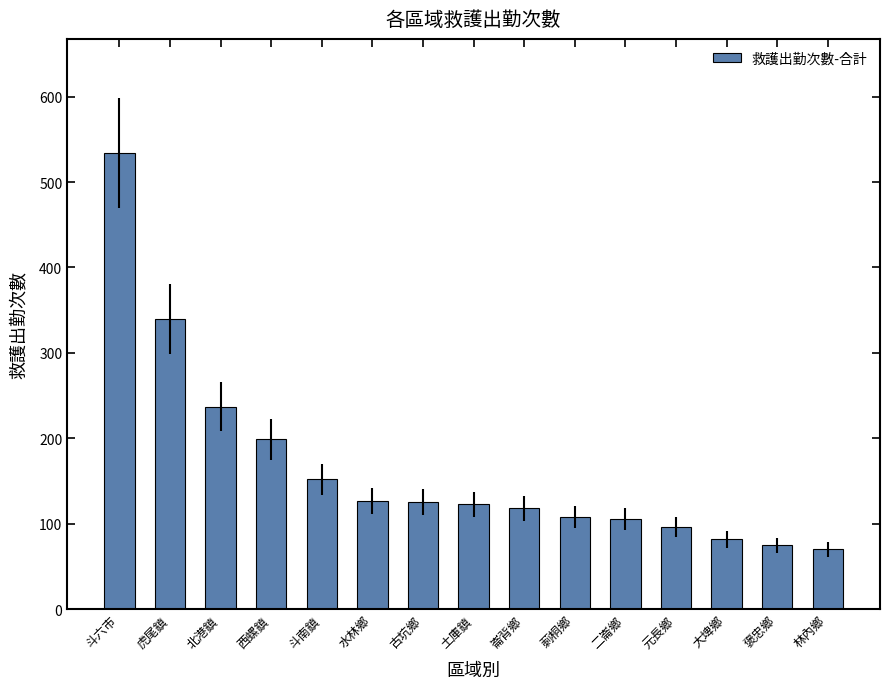

What is the greatest value displayed?

534